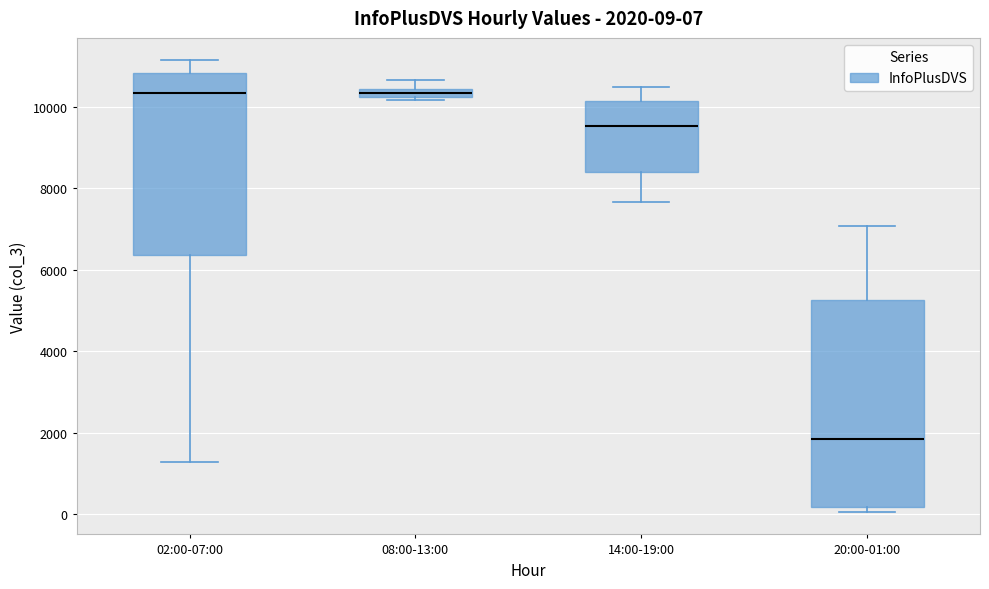

Comparing the boxes themselves (not the whiskers), which one is the tallest?

20:00-01:00